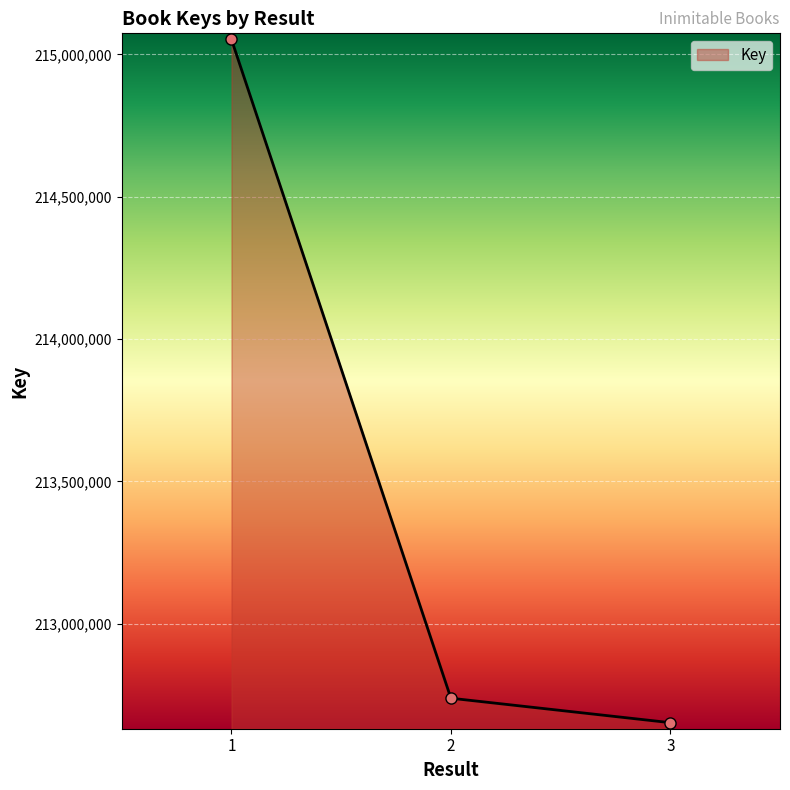

What is the change in value from 1 to 2?

-2313217